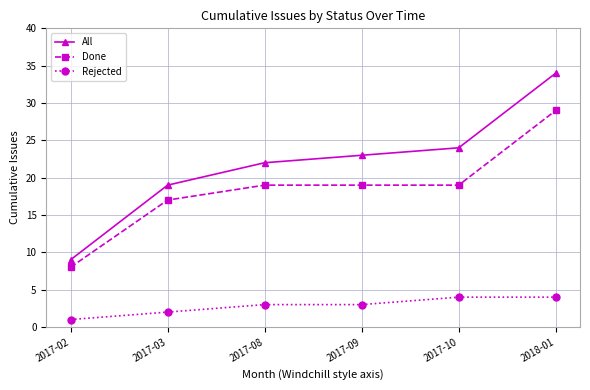

Which series has the largest range (max minus min)?

All